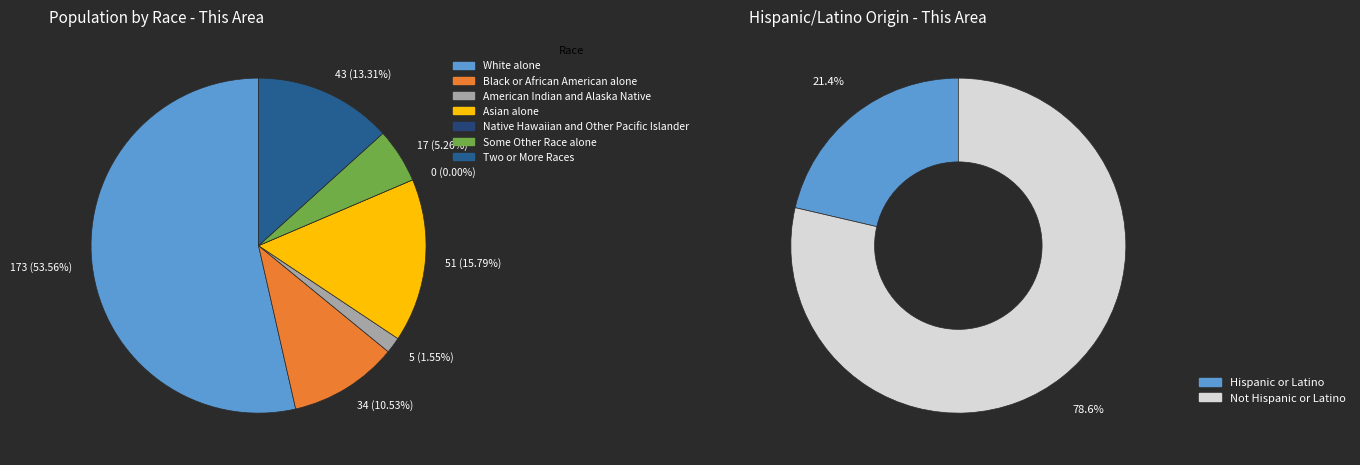

To the nearest percent, what is the combined percentage of White alone and Some Other Race alone?

59%